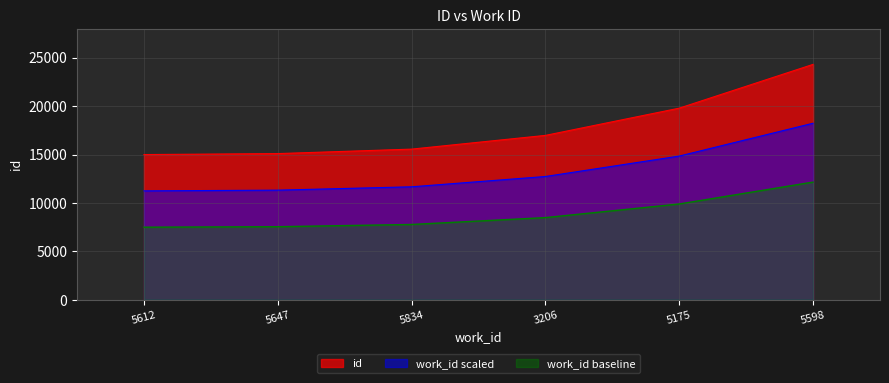

True or false: there are more than 0 points higher than both neighbors.

False